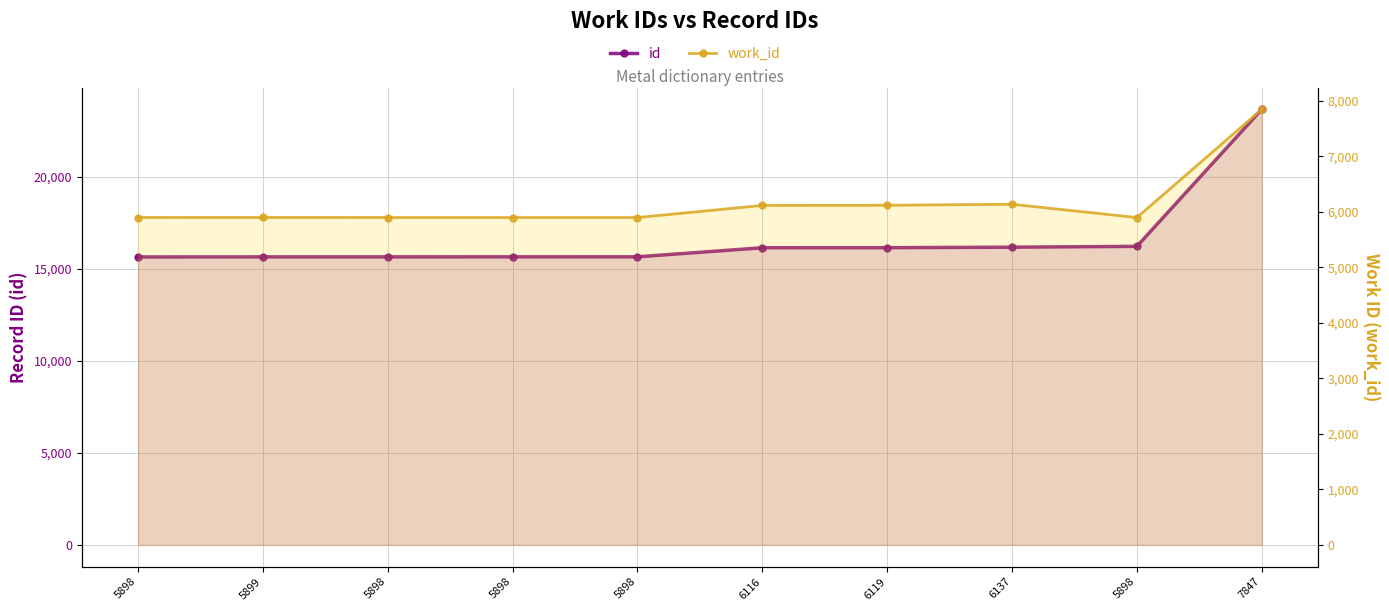

Which has a higher value, 5899 or 7847?

7847